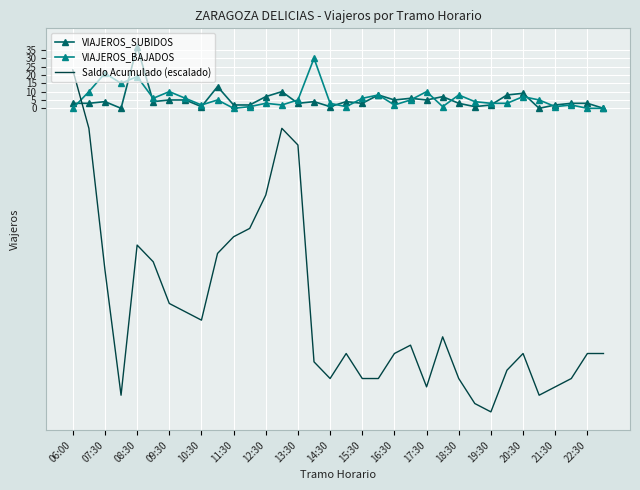

True or false: Saldo Acumulado (escalado) has more than 0 interior local peaks.

True